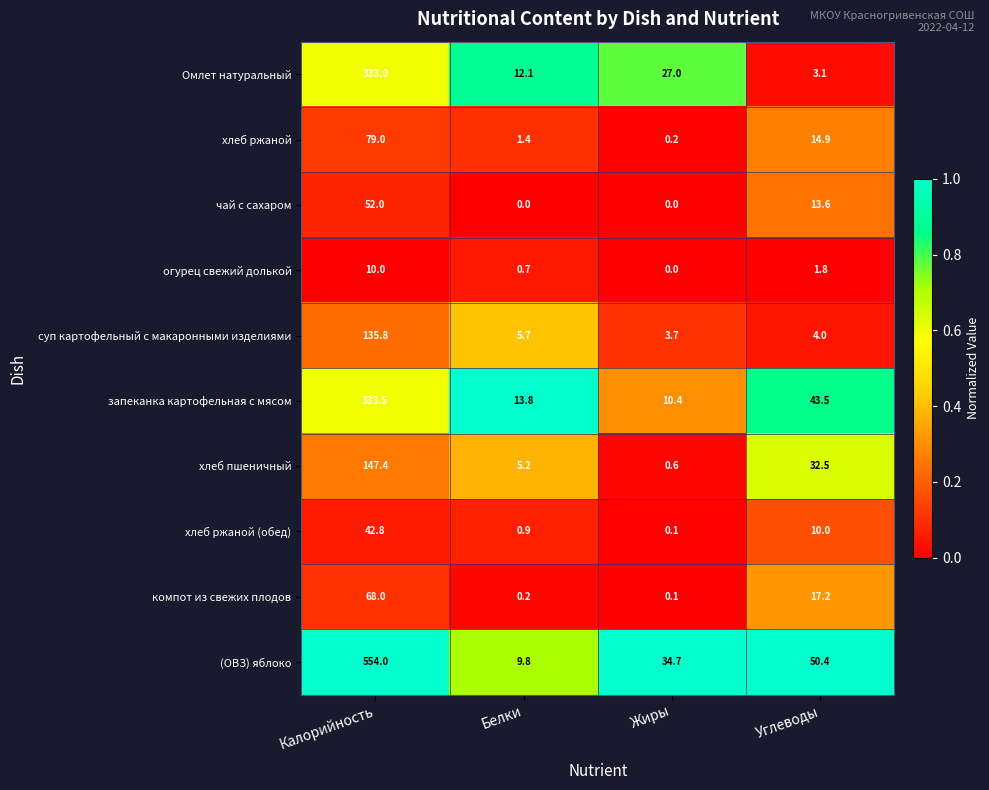

Between Калорийность and Белки, which series saw the biggest shift?

(ОВЗ) яблоко